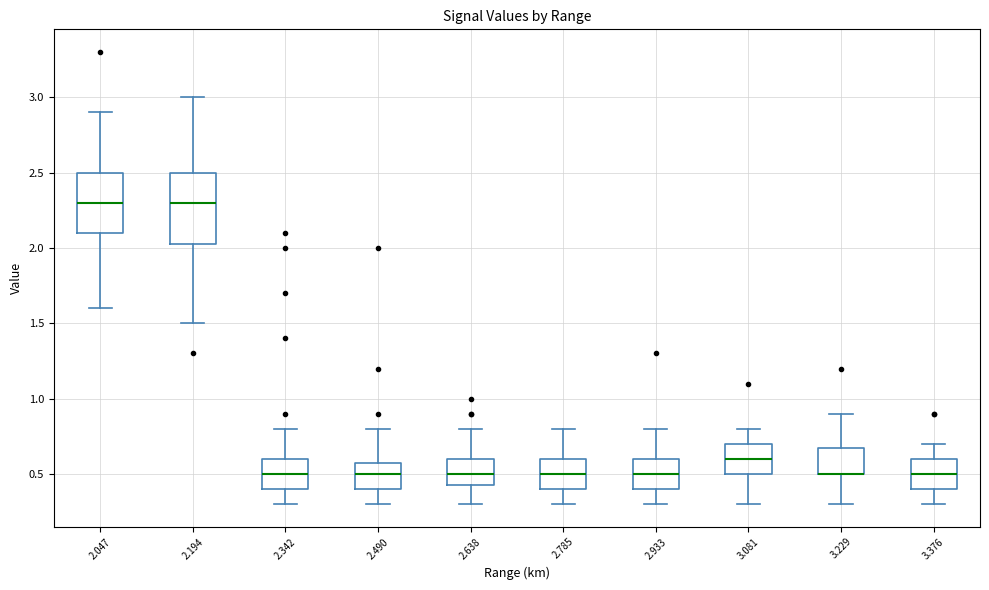

Reading left to right, read every box against the y-axis: the position of its median line, the range the box covers, and the ends of its whiskers. The values are not printed on the chart, so give them approximately, as read against the axis.

2.047: median 2.30, box 2.10 to 2.50, whiskers 1.60 to 2.90
2.194: median 2.30, box 2.05 to 2.50, whiskers 1.50 to 3.00
2.342: median 0.50, box 0.40 to 0.60, whiskers 0.30 to 0.80
2.490: median 0.50, box 0.40 to 0.60, whiskers 0.30 to 0.80
2.638: median 0.50, box 0.45 to 0.60, whiskers 0.30 to 0.80
2.785: median 0.50, box 0.40 to 0.60, whiskers 0.30 to 0.80
2.933: median 0.50, box 0.40 to 0.60, whiskers 0.30 to 0.80
3.081: median 0.60, box 0.50 to 0.70, whiskers 0.30 to 0.80
3.229: median 0.50 (drawn on the box's lower edge), box 0.50 to 0.70, whiskers 0.30 to 0.90
3.376: median 0.50, box 0.40 to 0.60, whiskers 0.30 to 0.70